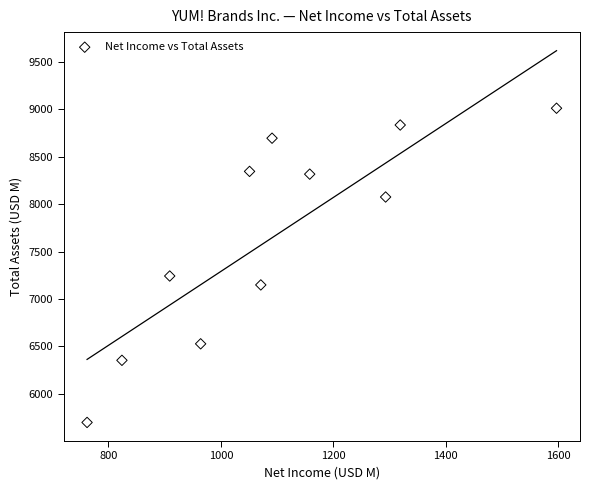

What Y value in the scatter plot is closest to 7354?

7242